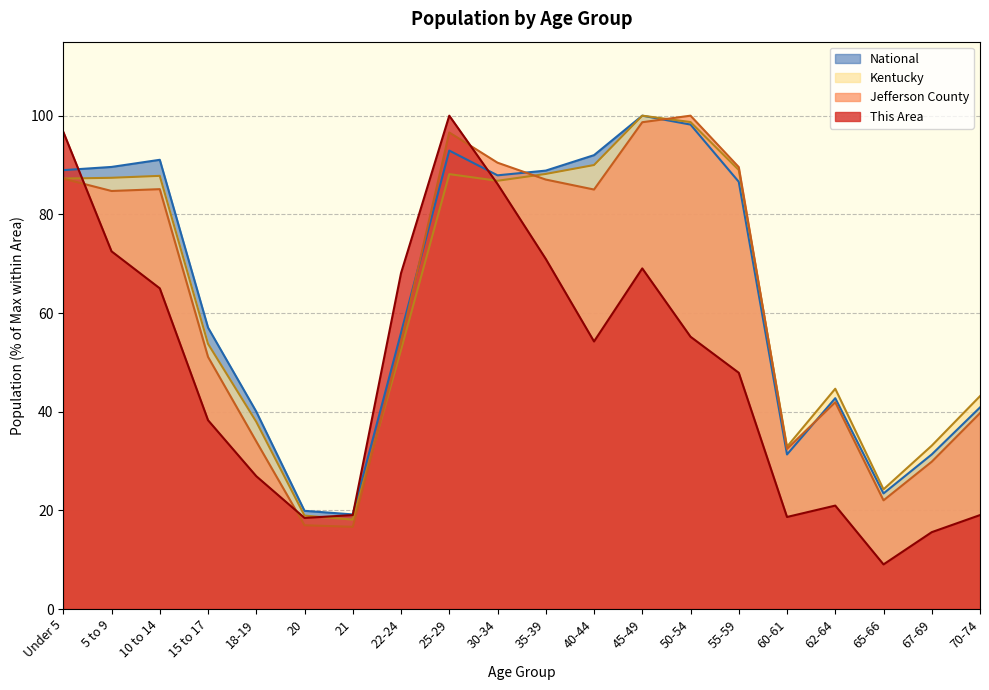

What is the difference between the maximum and minimum values in the Jefferson County series?

83.3